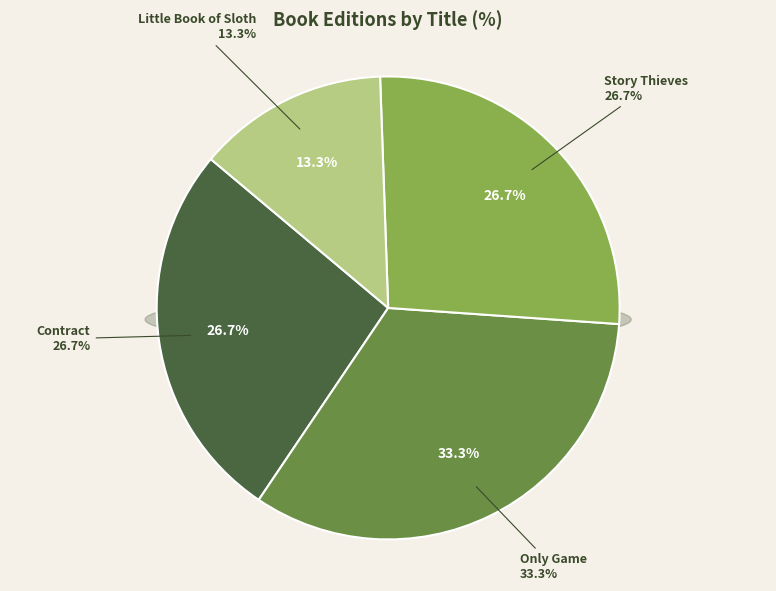

How many segments does this pie chart have?

4